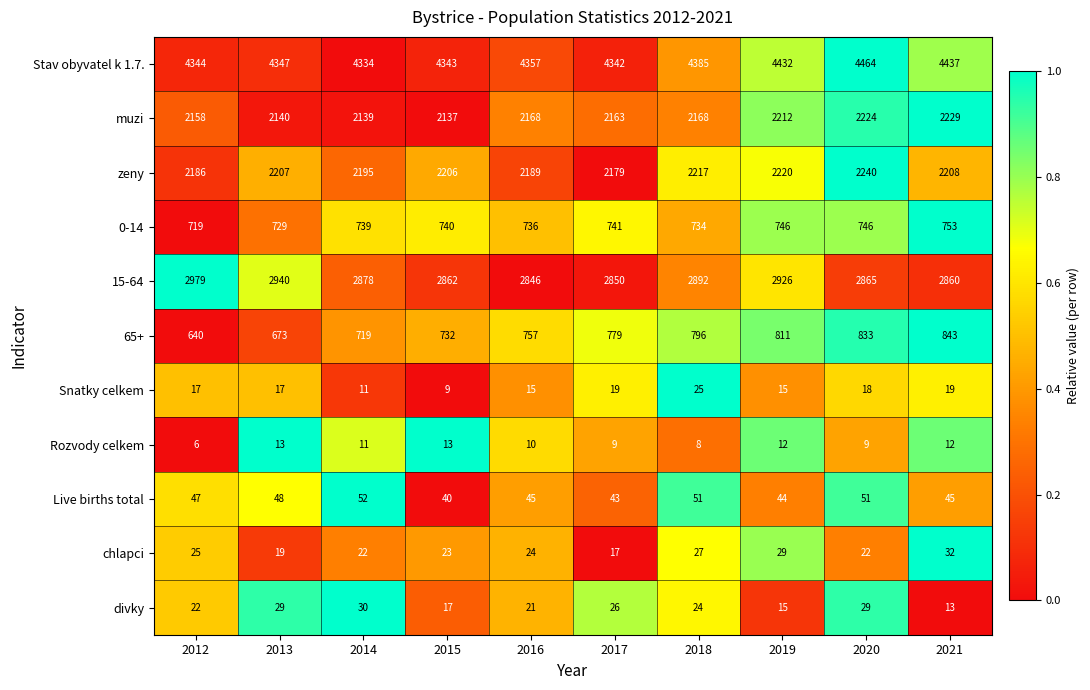

What is the sum of all muzi values?

21738